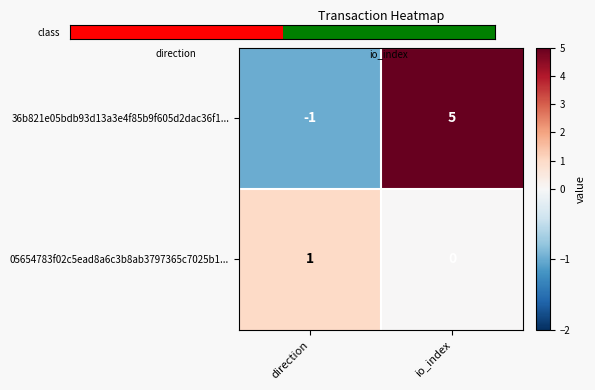

Which series has the widest spread of values?

36b821e05bdb93d13a3e4f85b9f605d2dac36f1...